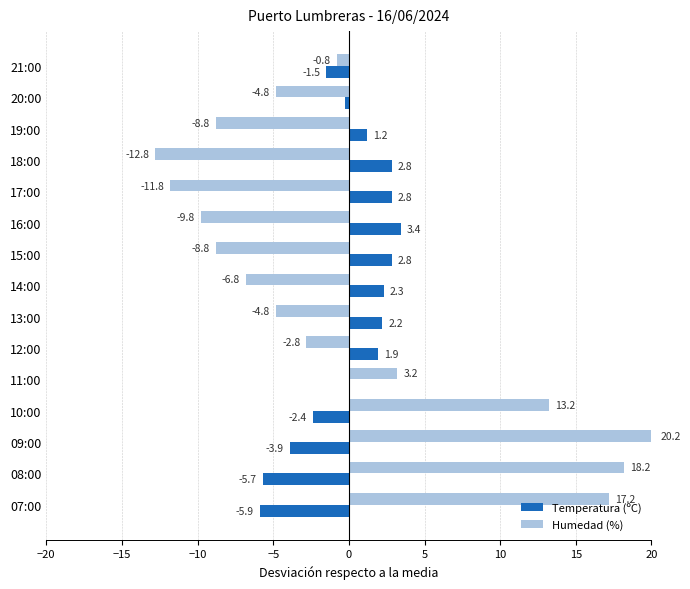

What is the total value across all series at 07:00?

11.3